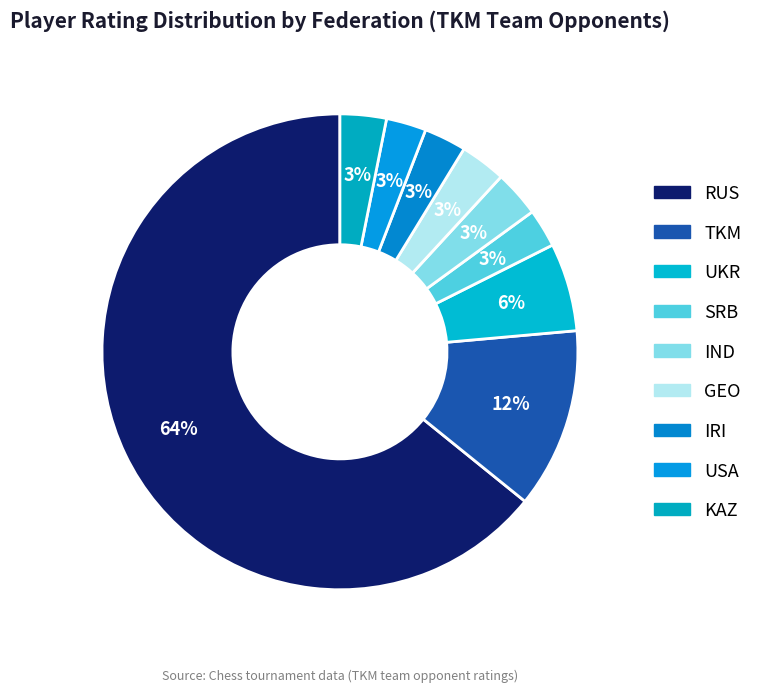

Is there any slice that represents more than half of the pie?

Yes